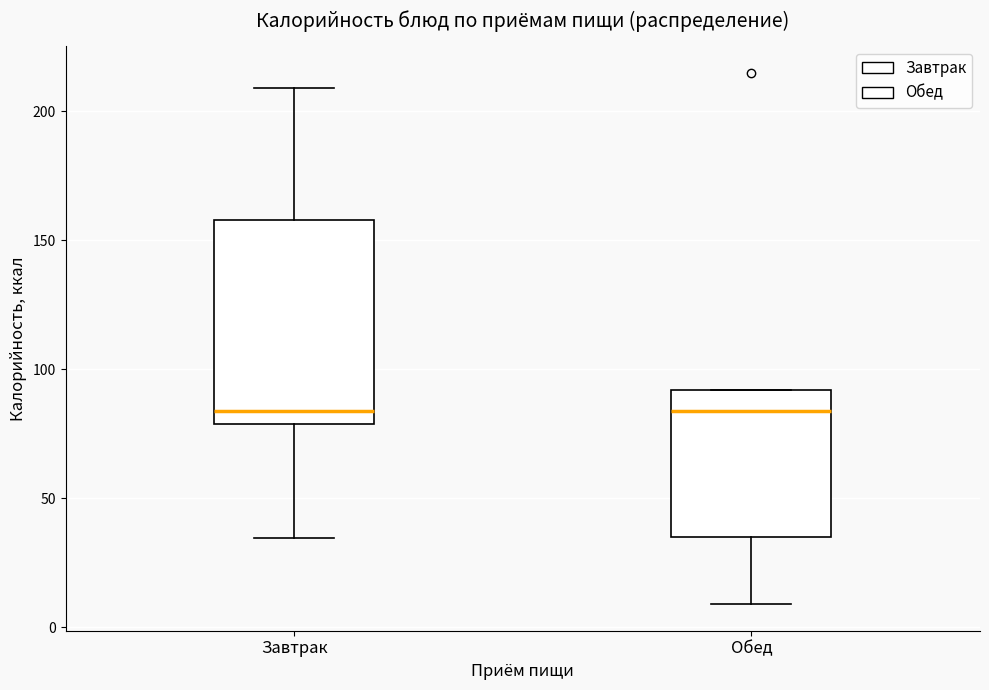

Comparing the boxes themselves (not the whiskers), which one is the tallest?

Завтрак